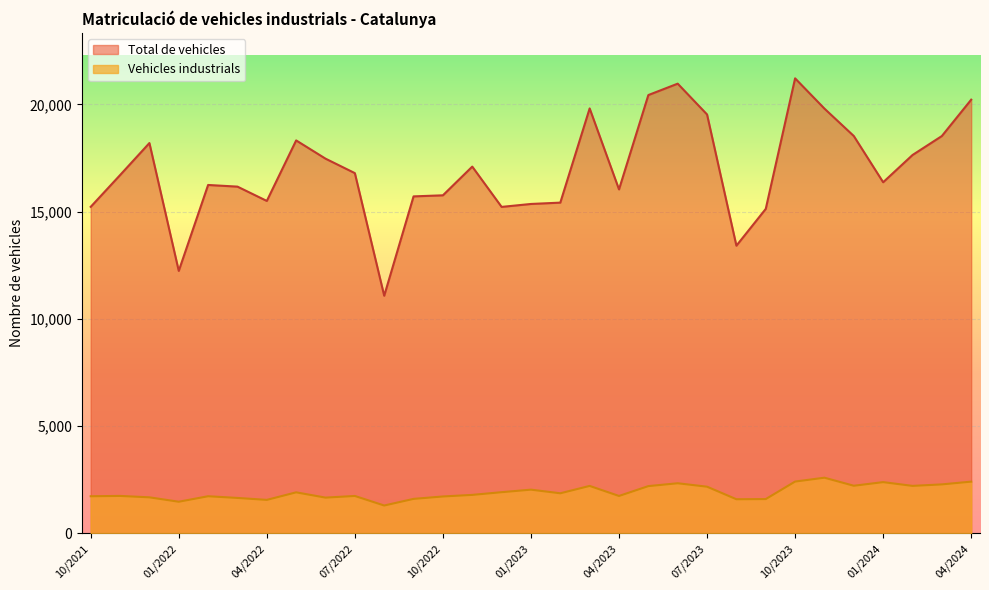

How many data points in Total de vehicles are less than 16701?

15